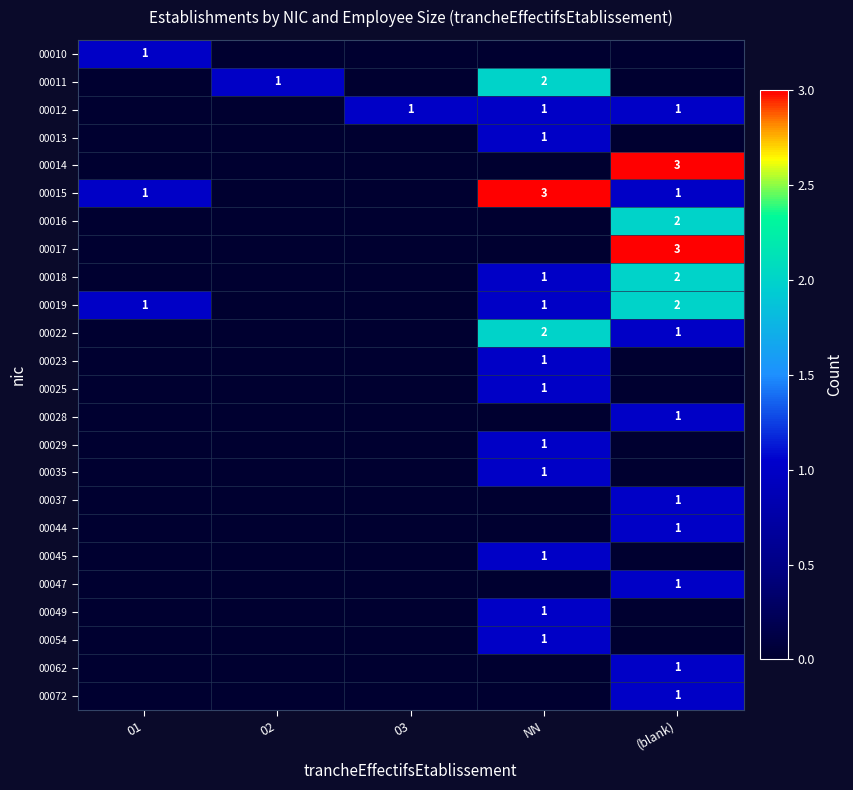

The value of 00013 at NN is 1. True or false?

True